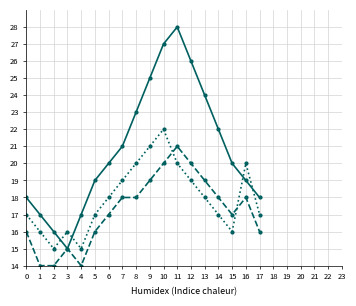

What is the maximum value shown in the chart?

28